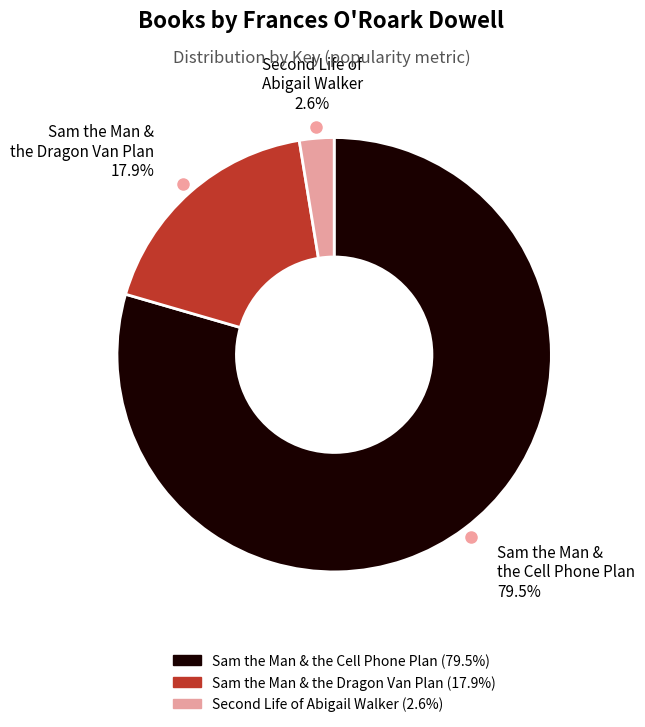

Is there any slice that represents more than half of the pie?

Yes